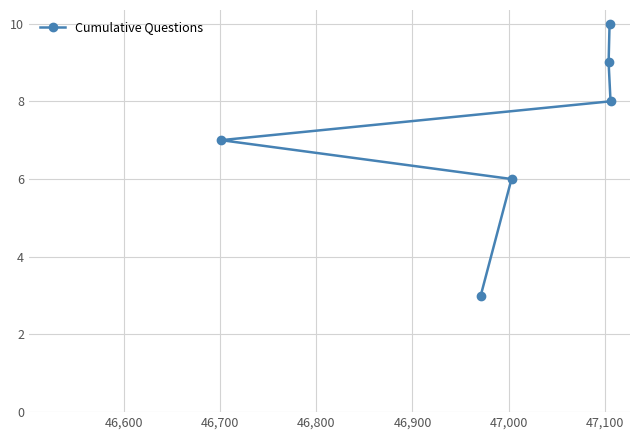

What is the minimum value shown in the chart?

3